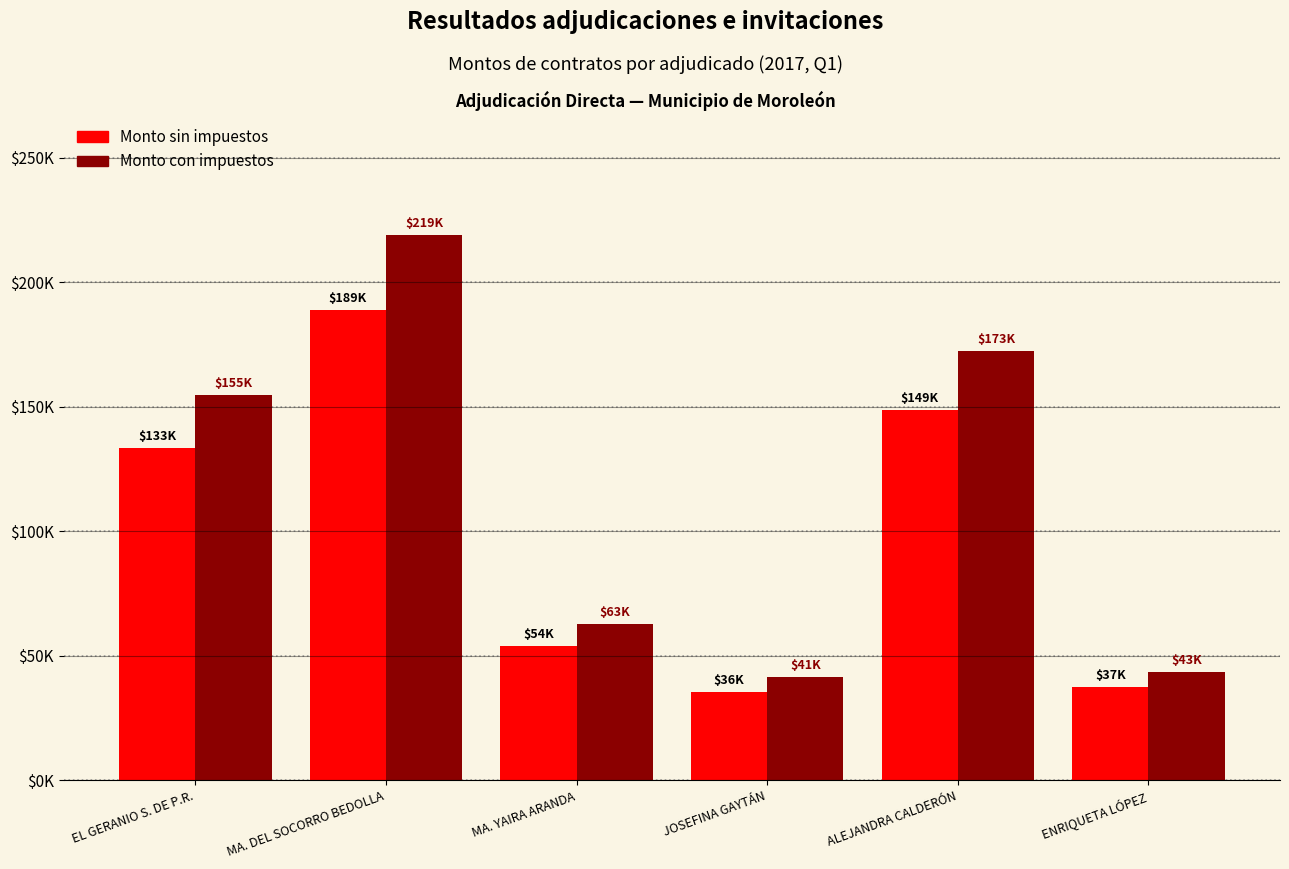

What is the difference between the maximum and minimum values in the Monto sin impuestos series?

153133.6